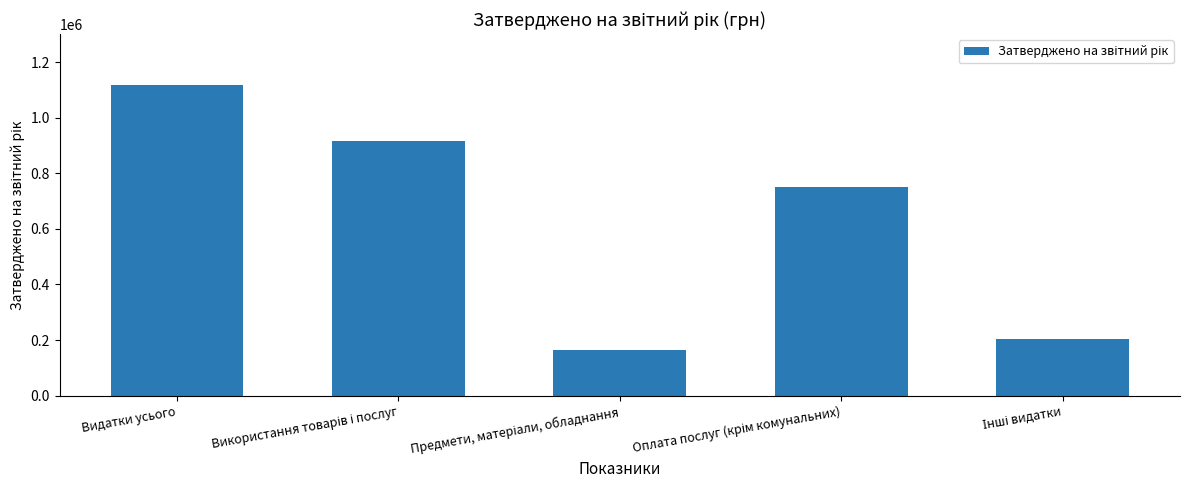

How many bars are there in total?

5